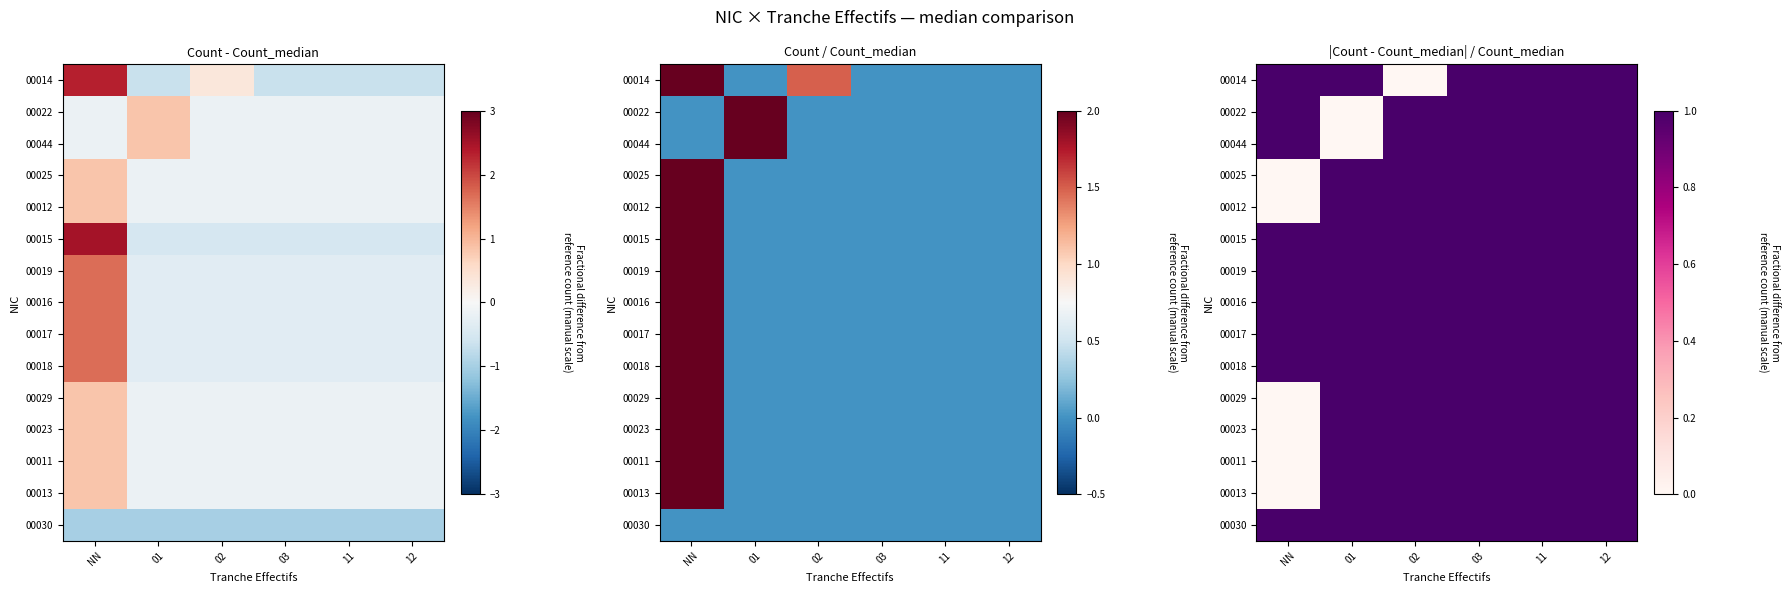

What is the maximum value for 00029?

1.0